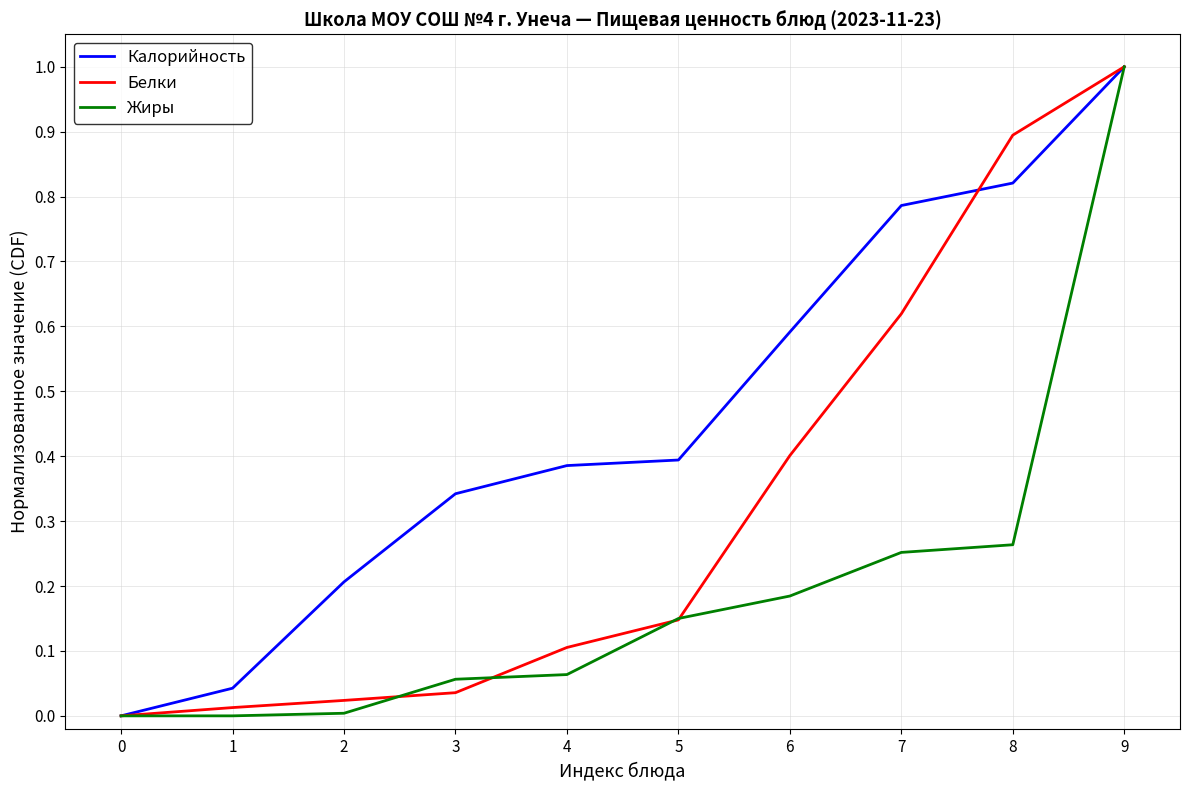

Which label corresponds to the largest value in the chart?

9